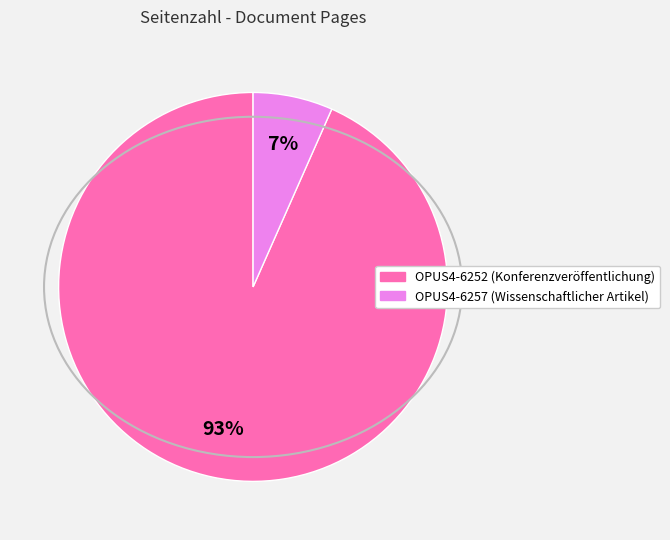

Does OPUS4-6257 account for over 50% of the chart?

No